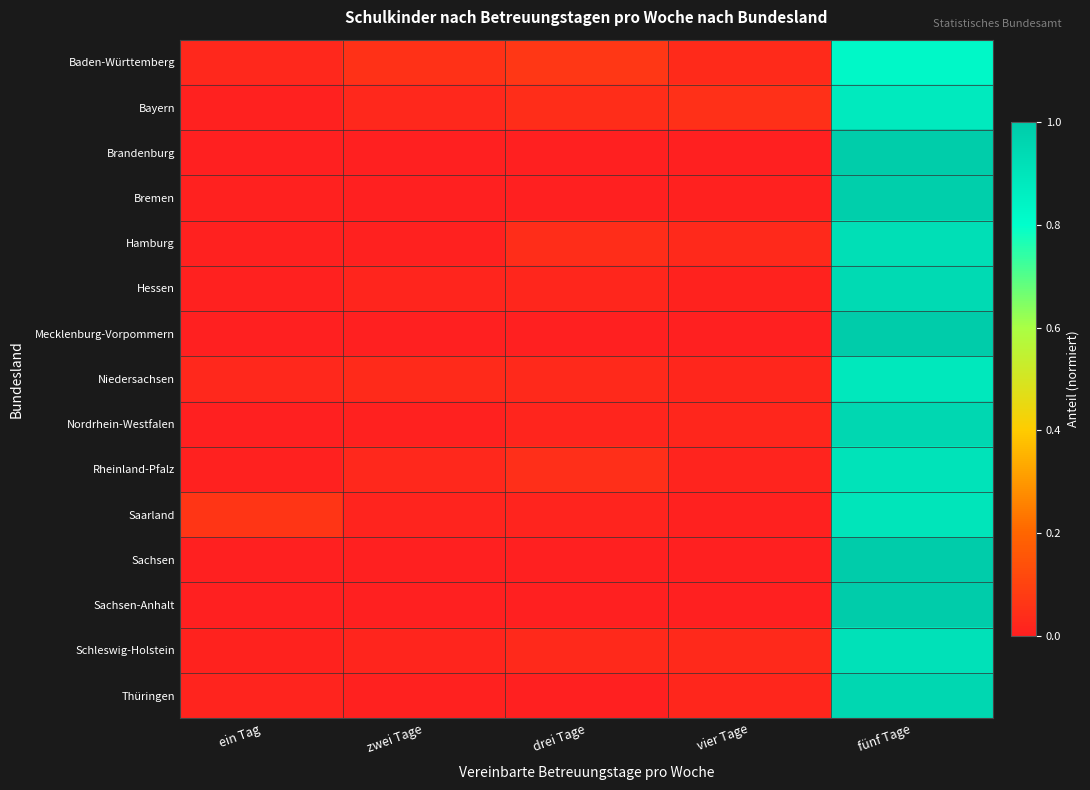

What is the total value across all series at vier Tage?

0.2